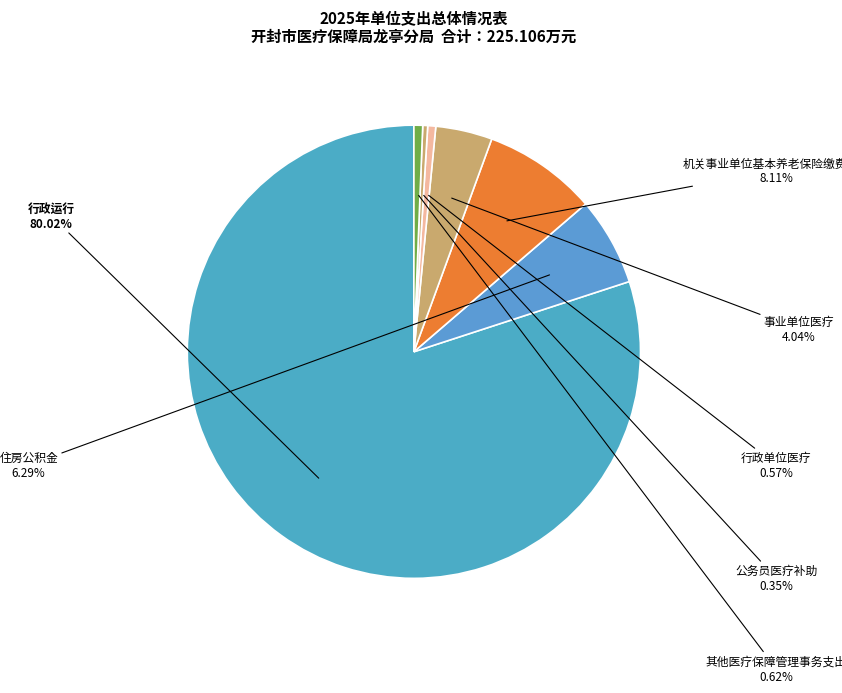

Which slice represents more than half of the pie?

行政运行